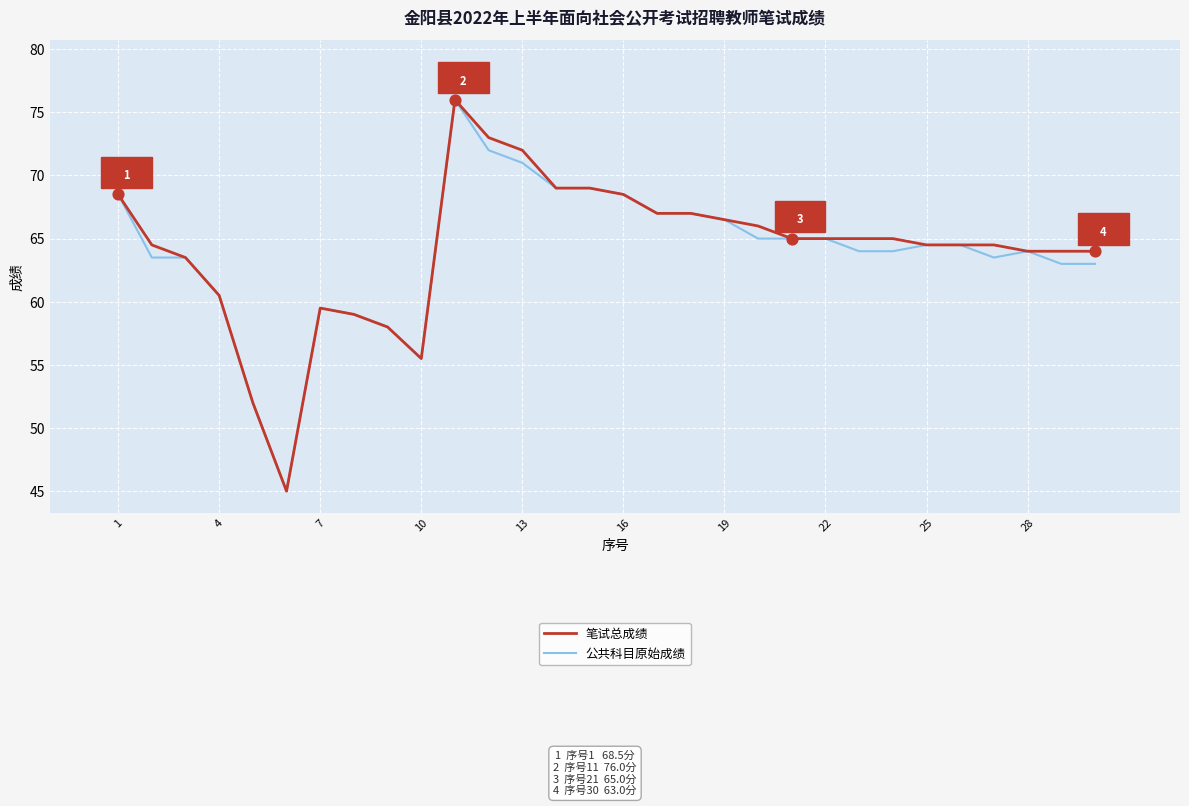

What is the maximum value for 笔试总成绩?

76.0